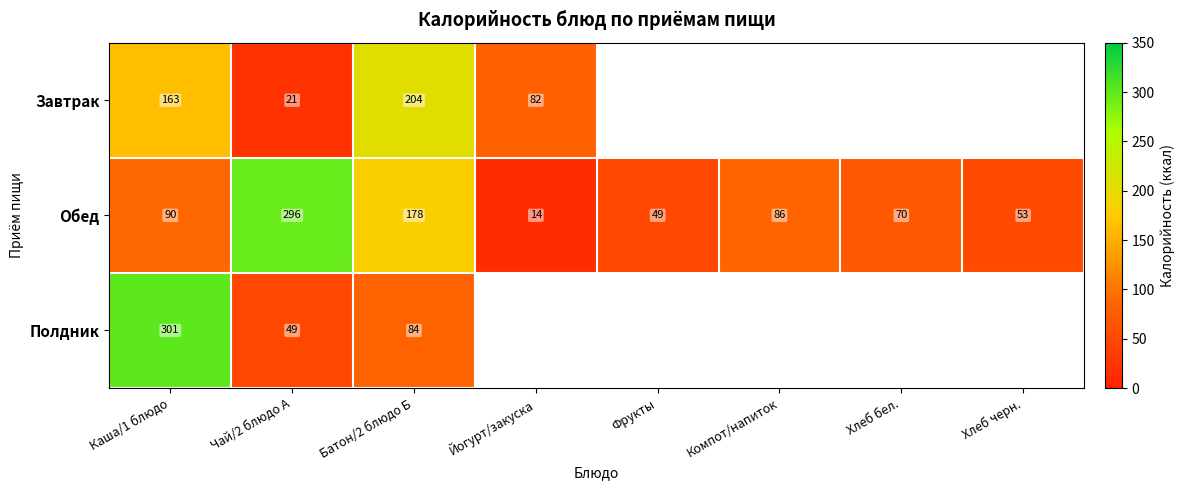

The value of Обед at Хлеб бел. is 70. True or false?

True